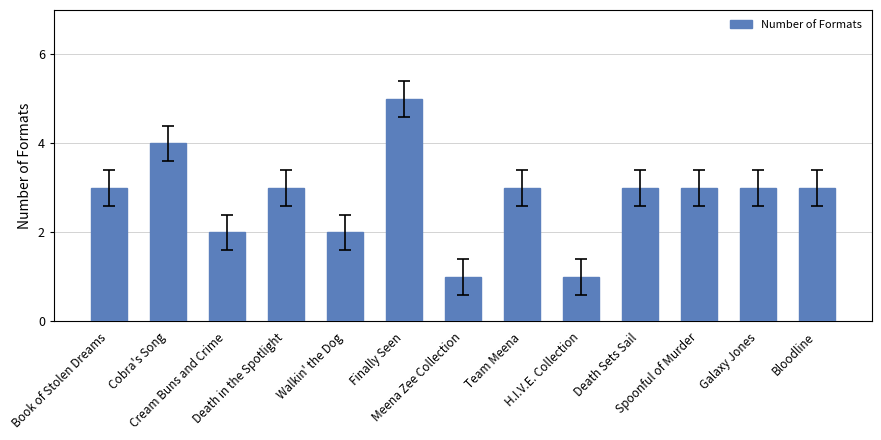

What is the average value?

3